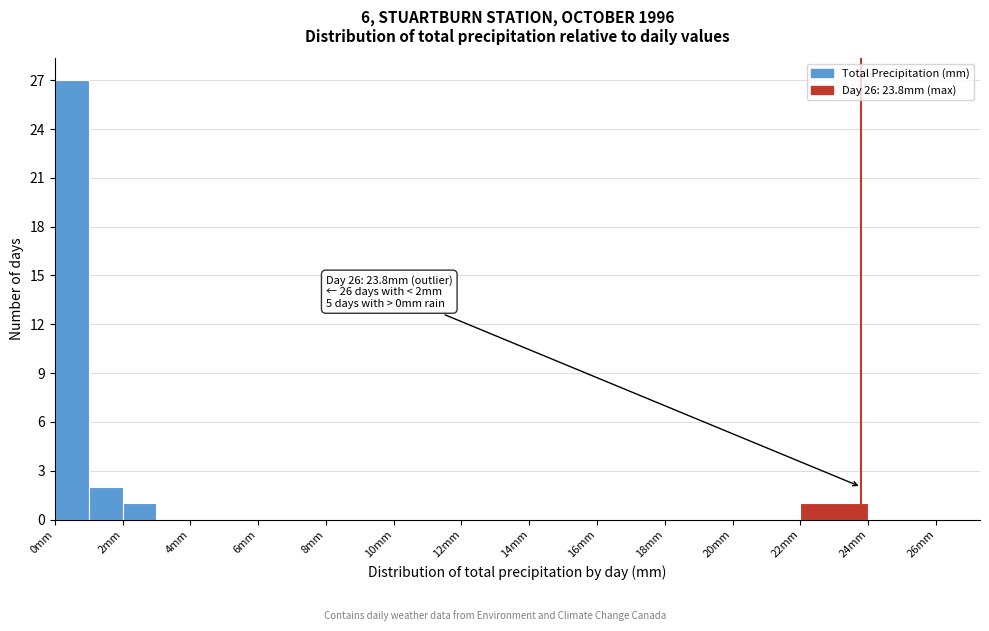

Over which range of the x-axis is the bar tallest?

0 to 1